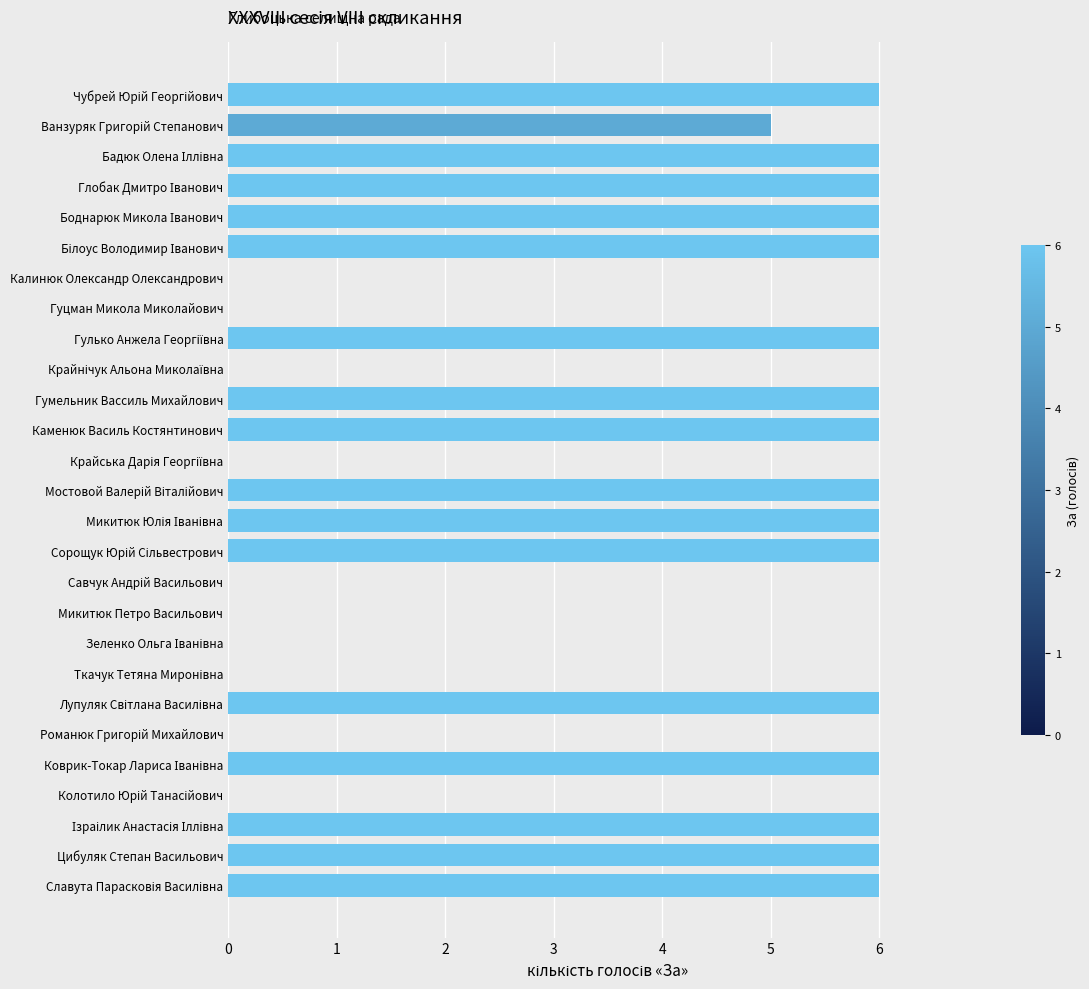

The chart shows a value of 3 at Гуцман Микола Миколайович. True or false?

False